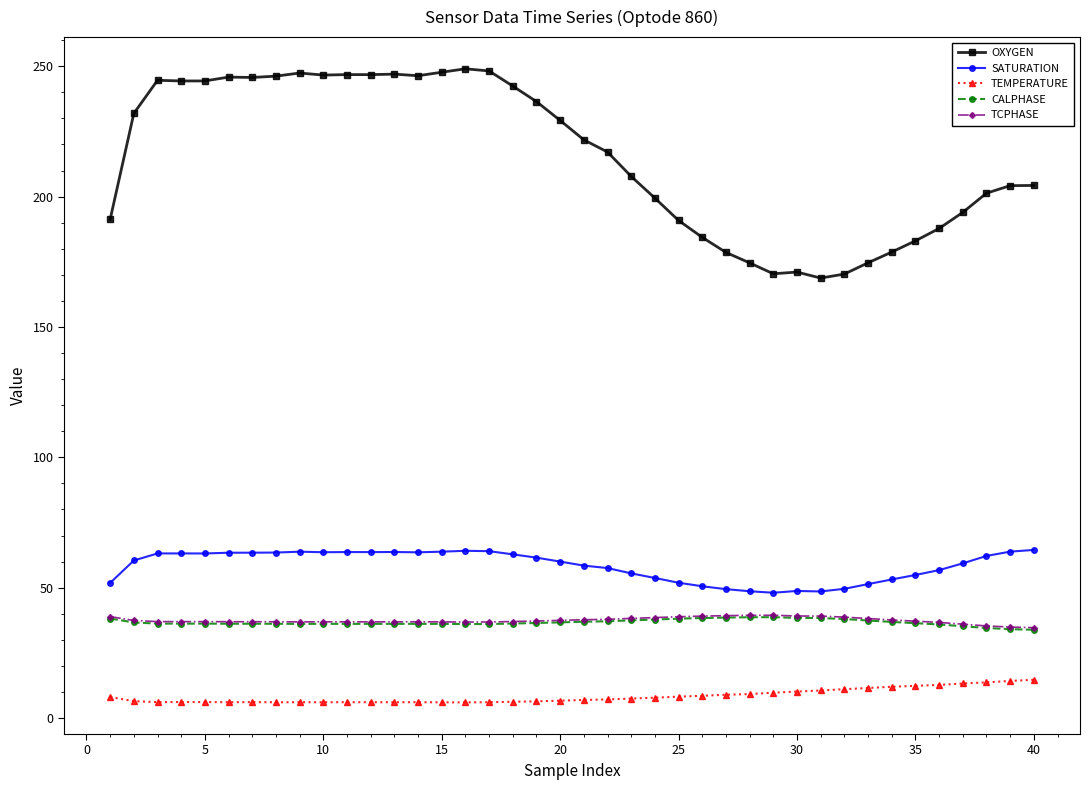

True or false: TCPHASE and OXYGEN cross at least once.

False